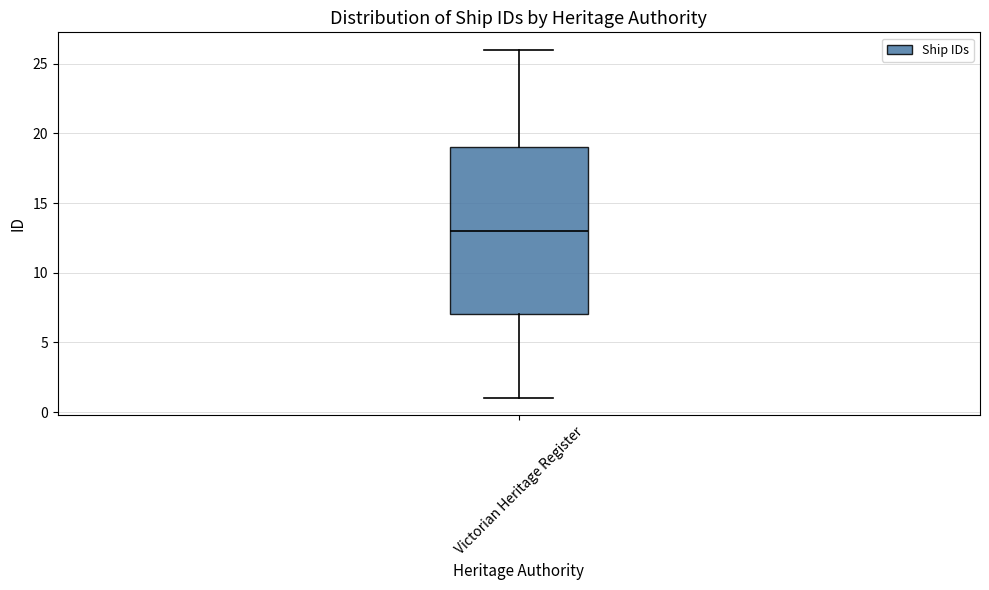

Read this box plot against the y-axis: the position of the median line, the range covered by the box, and the ends of both whiskers. The values are not printed on the chart, so give them approximately, as read against the axis.

median 13, box 7 to 19, whiskers 1 to 26